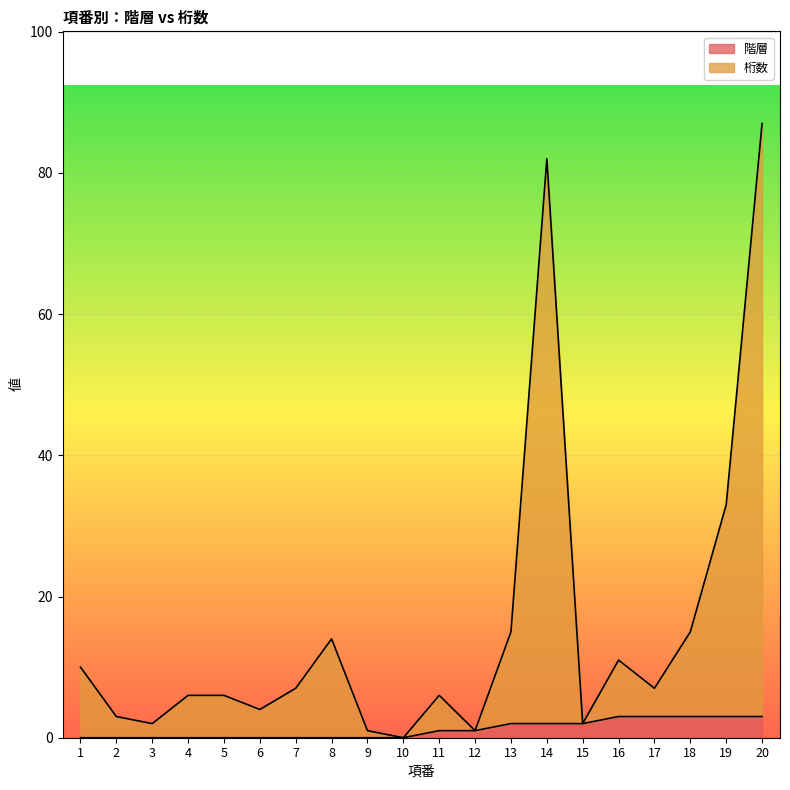

Does the chart display data point markers on the line(s)?

No